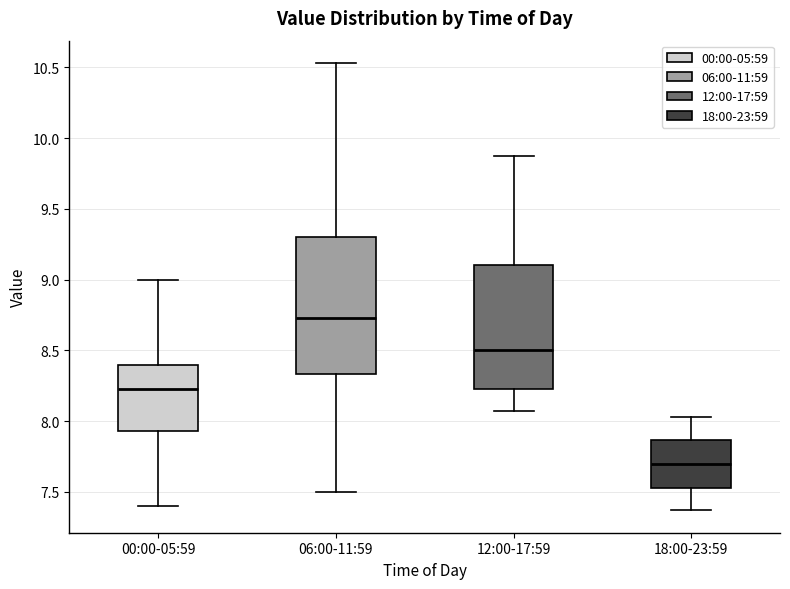

Which box is the tallest, from its lower edge to its upper edge?

06:00-11:59